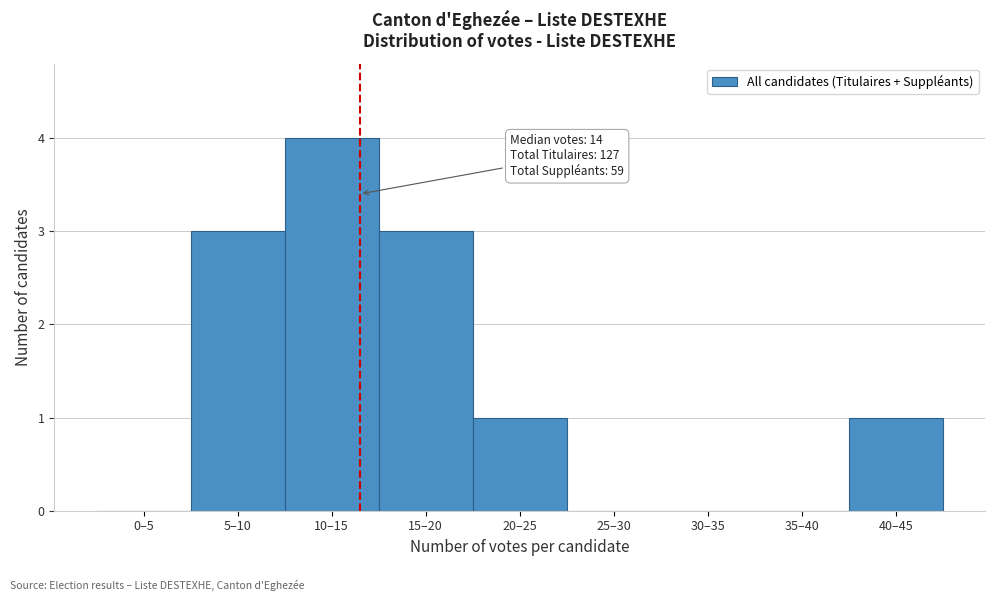

Reading left to right, extract all data points from this chart.

0–5=0	5–10=3	10–15=4	15–20=3	20–25=1	25–30=0	30–35=0	35–40=0	40–45=1